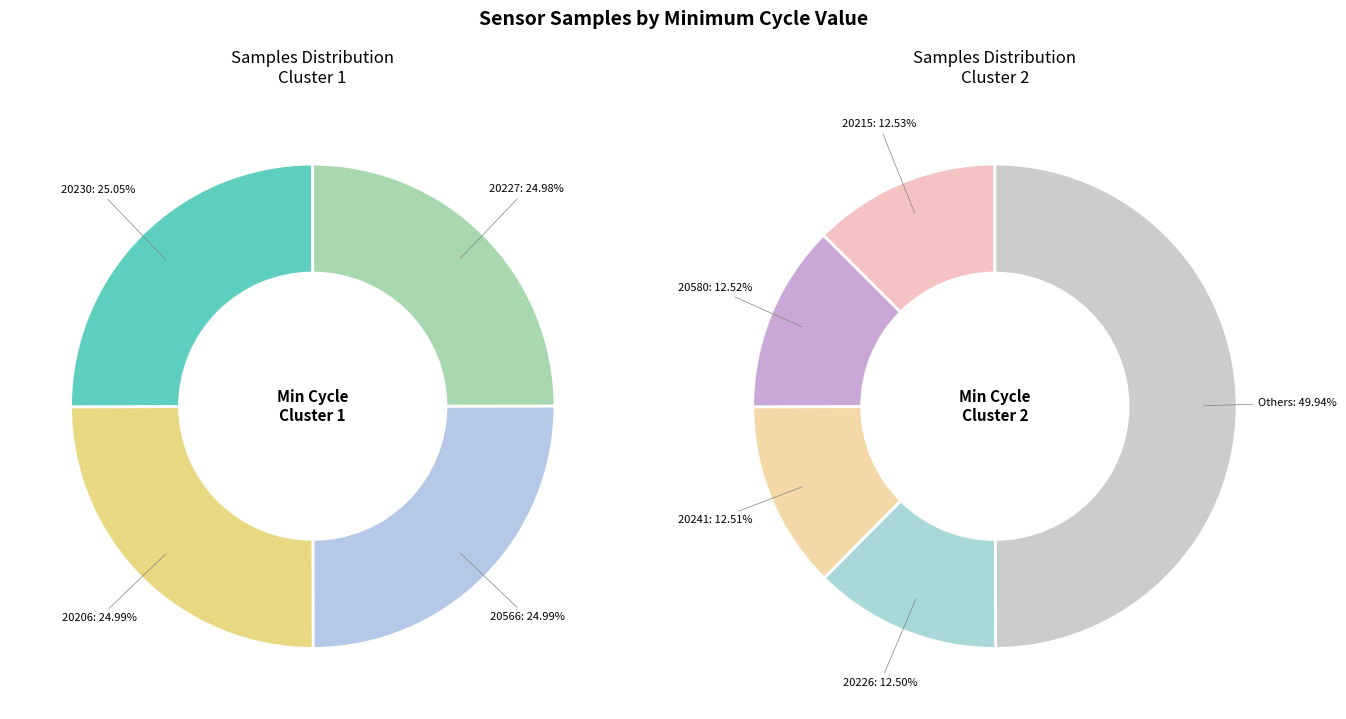

Which category has the biggest portion of the pie?

20230